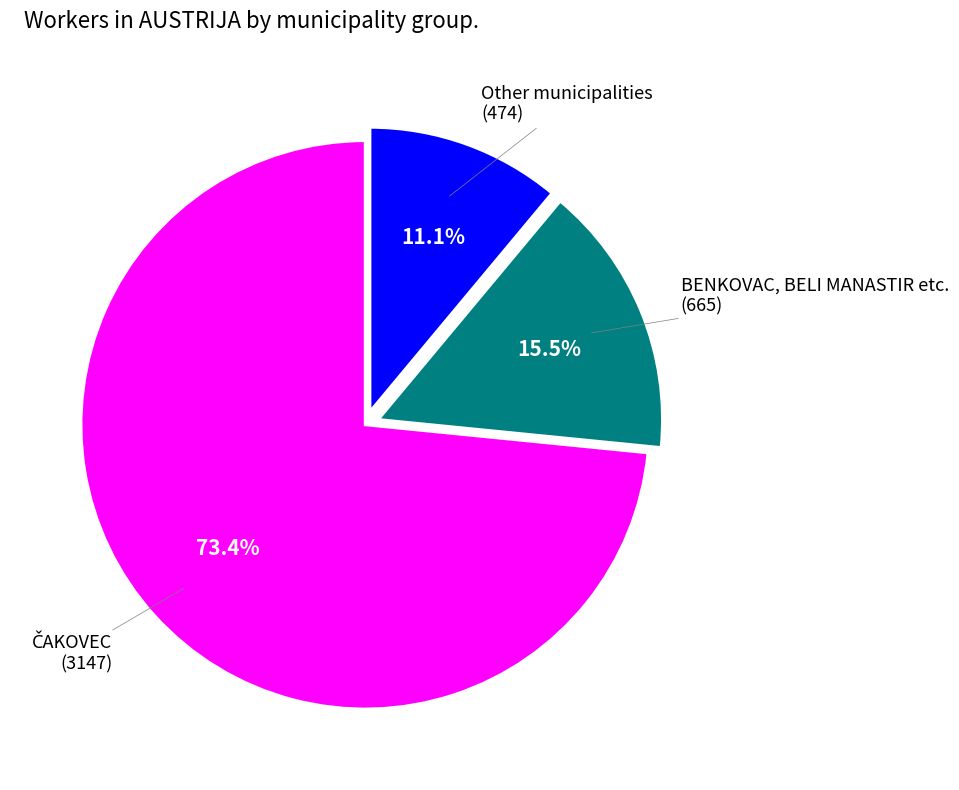

Is there a majority slice in this chart?

Yes